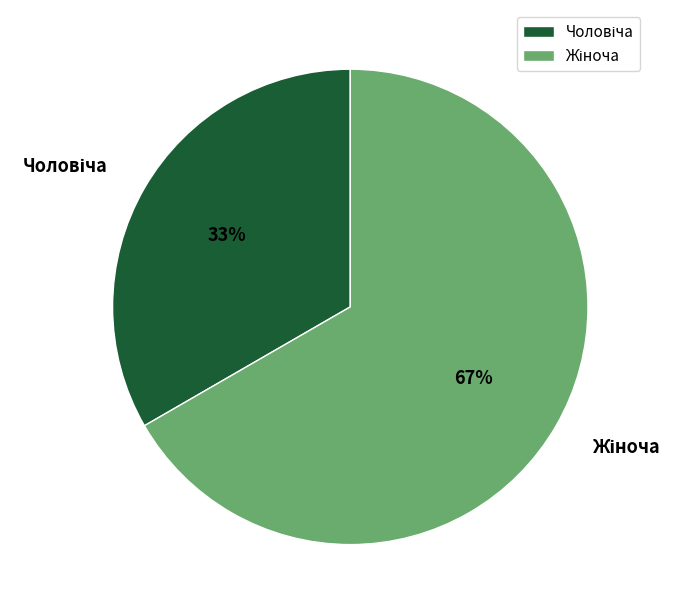

Is there any slice that represents more than half of the pie?

Yes